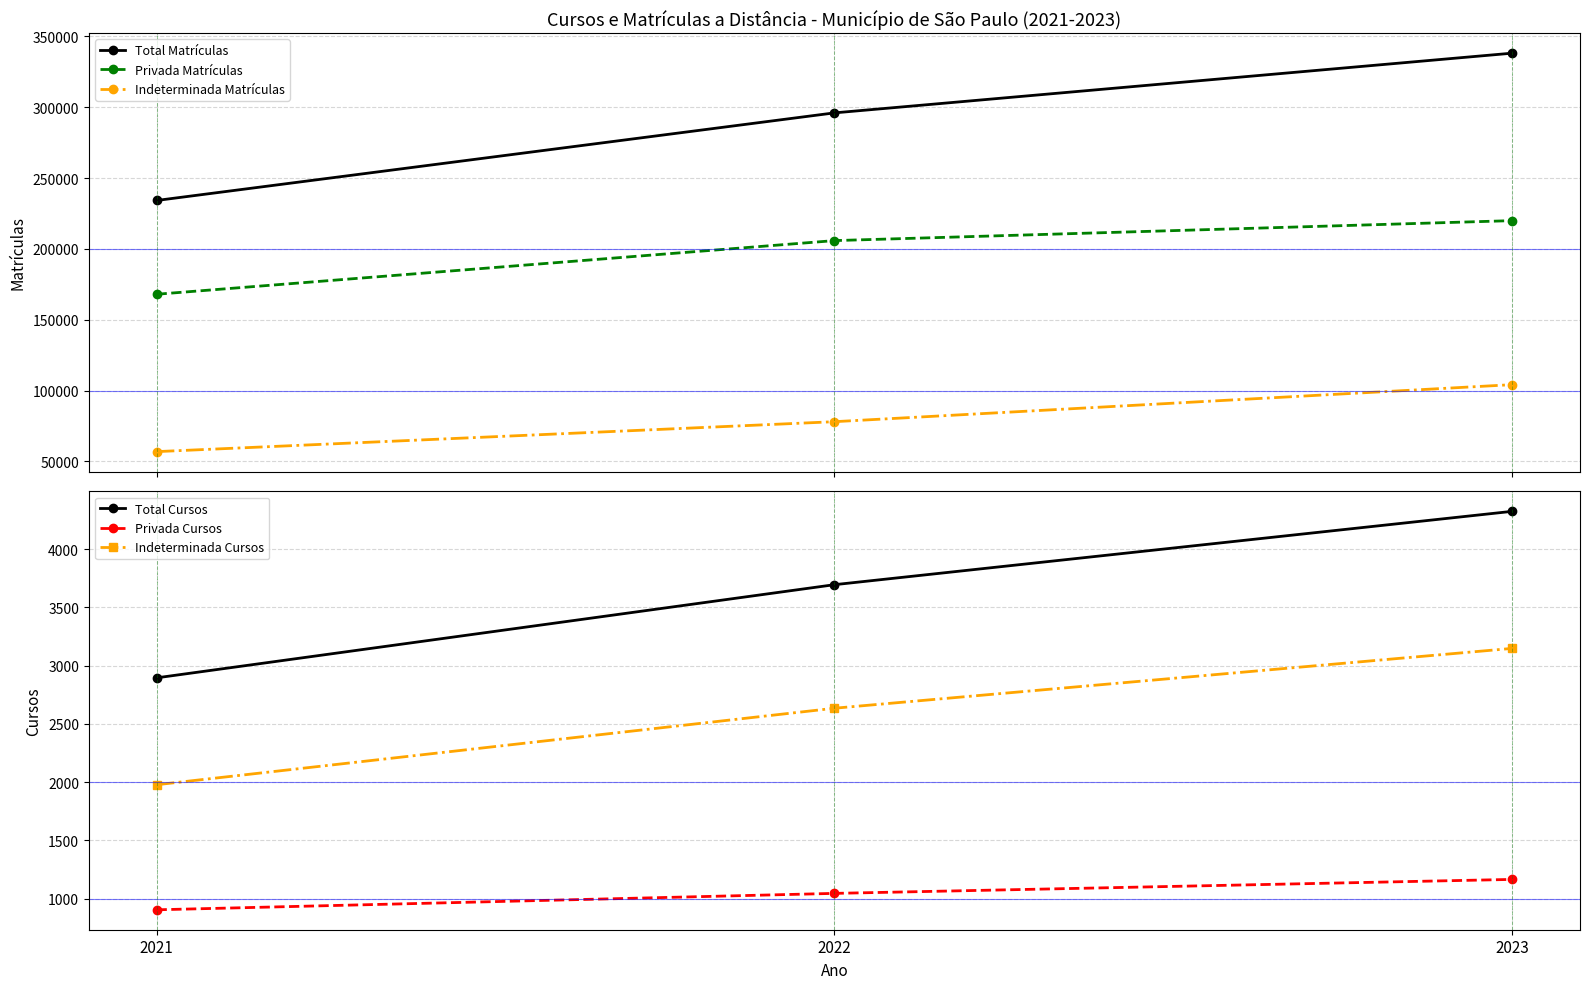

The value of Indeterminada Cursos at 2021 is 2677. True or false?

False